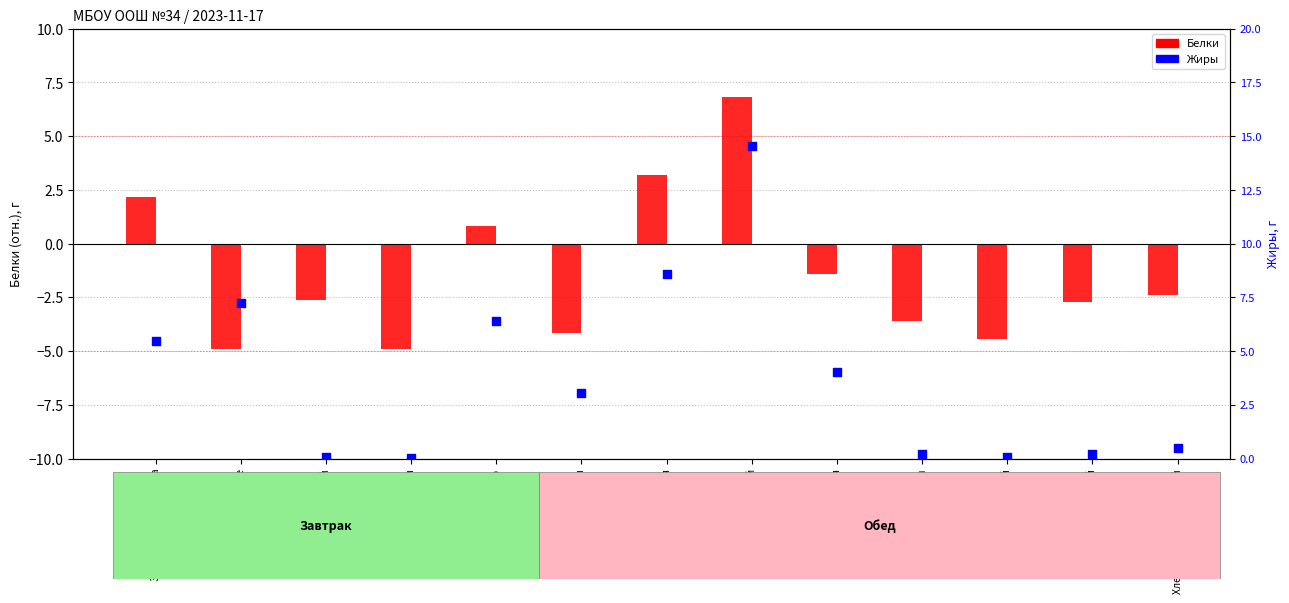

Which series has the widest spread of Y values?

Жиры